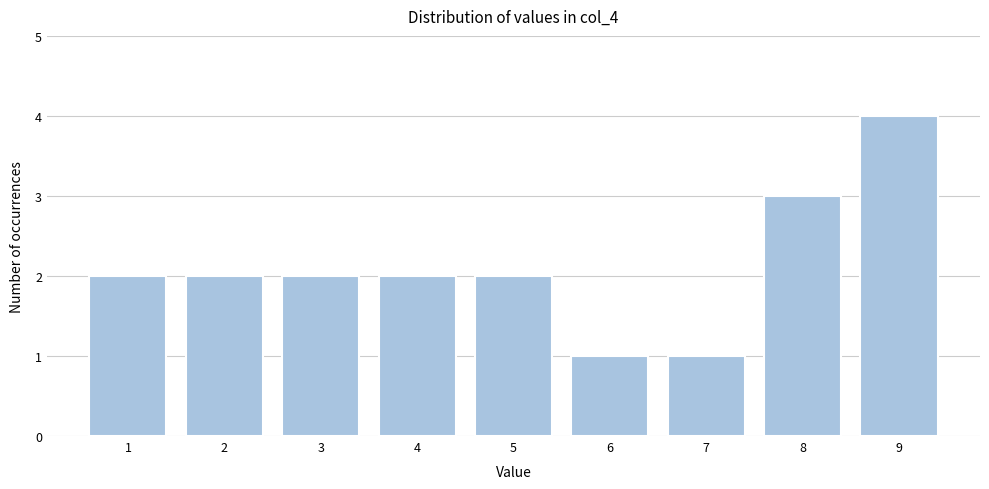

Reading left to right, transcribe all the data shown in this chart.

2	2	2	2	2	1	1	3	4